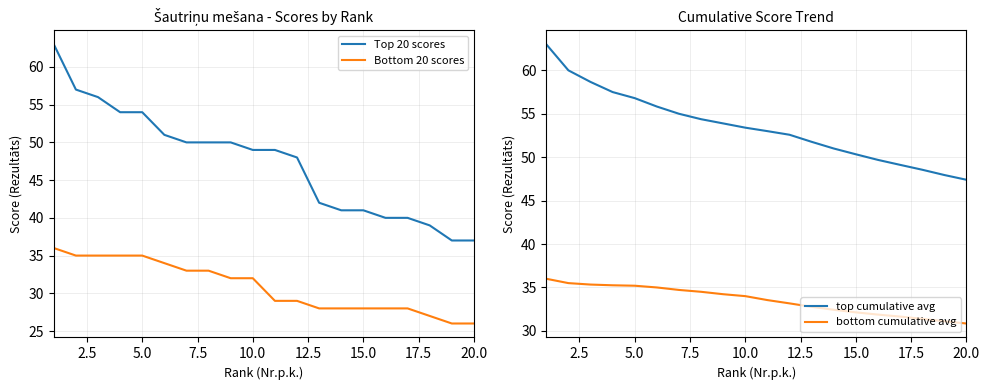

At how many categories does at least one series exceed 45?

20